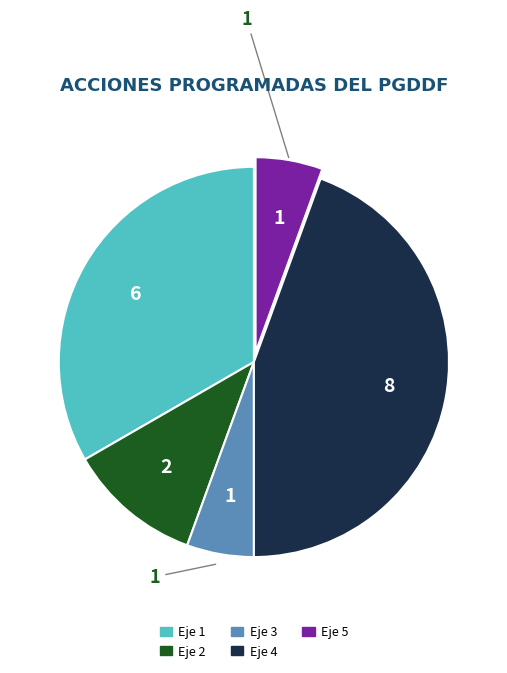

Between Eje 3 and Eje 2, which is larger?

Eje 2